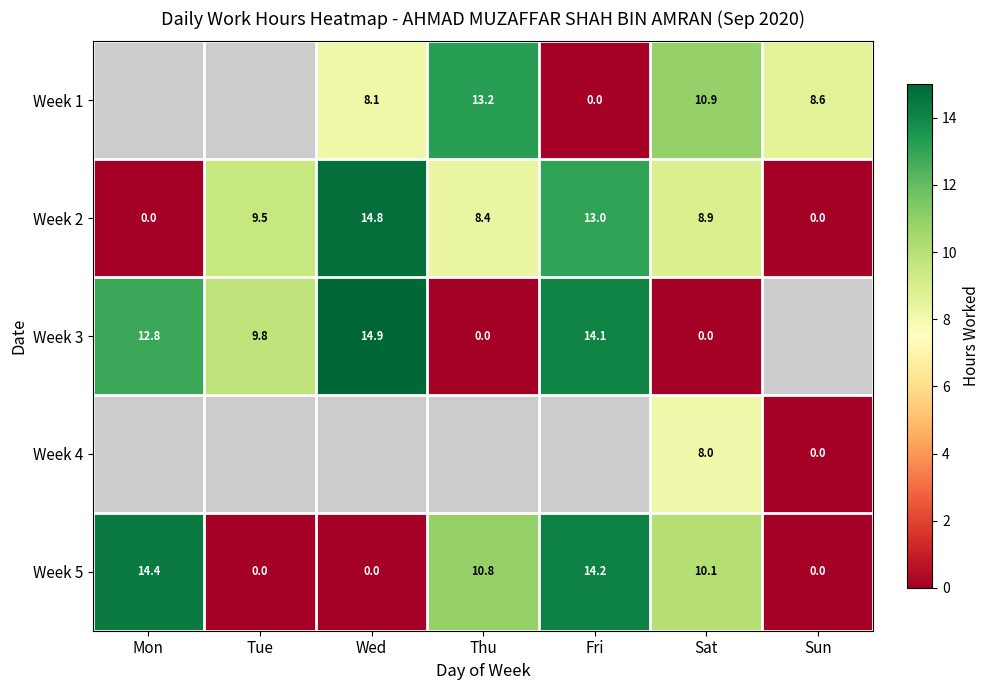

What is the greatest value displayed?

14.9